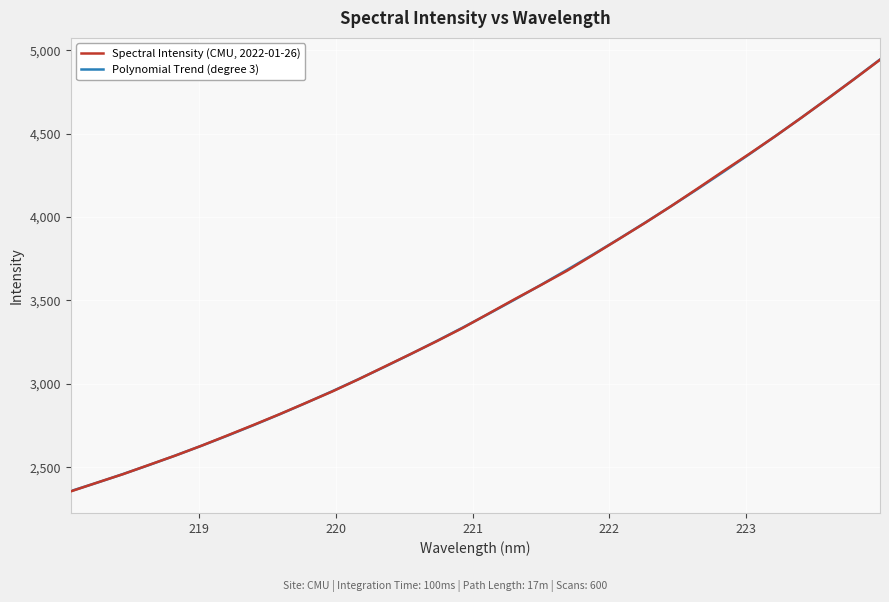

List the series in order of their peak value, highest first.

Polynomial Trend (degree 3), Spectral Intensity (CMU, 2022-01-26)